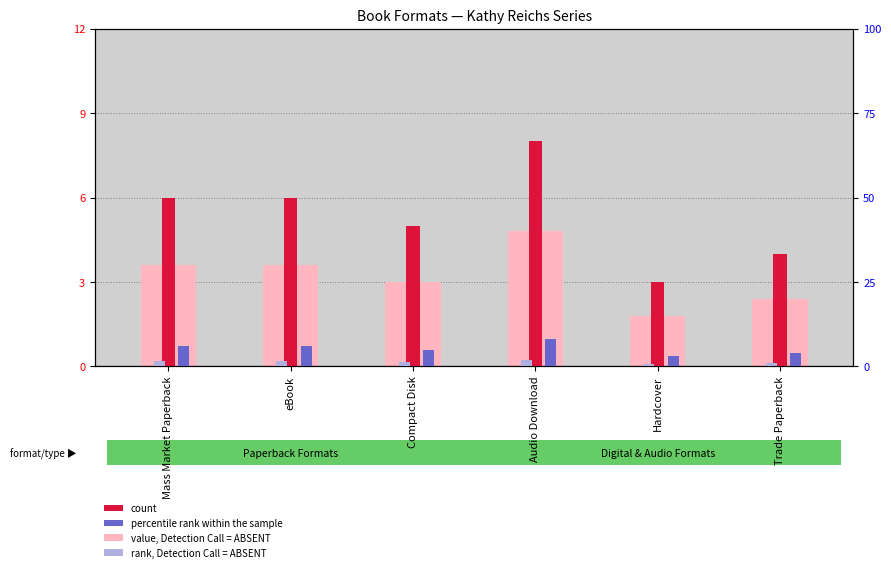

Reading left to right, what are all the values shown in this chart?

value, Detection Call = ABSENT: Mass Market Paperback=3.6	eBook=3.6	Compact Disk=3.0	Audio Download=4.8	Hardcover=1.8	Trade Paperback=2.4
count: Mass Market Paperback=6.0	eBook=6.0	Compact Disk=5.0	Audio Download=8.0	Hardcover=3.0	Trade Paperback=4.0
percentile rank within the sample: Mass Market Paperback=6.0	eBook=6.0	Compact Disk=5.0	Audio Download=8.0	Hardcover=3.0	Trade Paperback=4.0
rank, Detection Call = ABSENT: Mass Market Paperback=1.5	eBook=1.5	Compact Disk=1.2	Audio Download=2.0	Hardcover=0.8	Trade Paperback=1.0